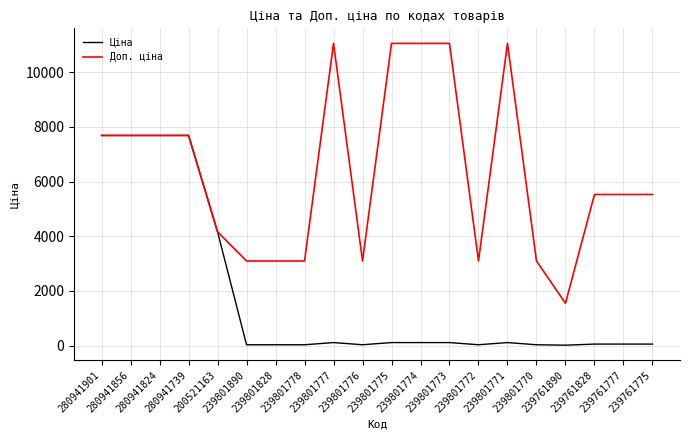

Which series has the widest spread of values?

Доп. ціна